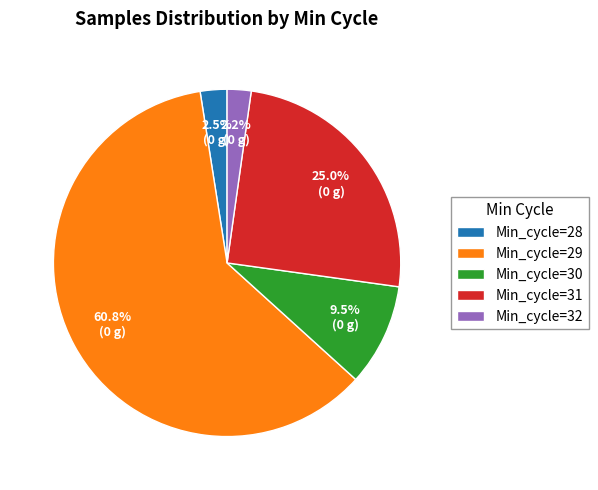

Which category has the biggest portion of the pie?

Min_cycle=29